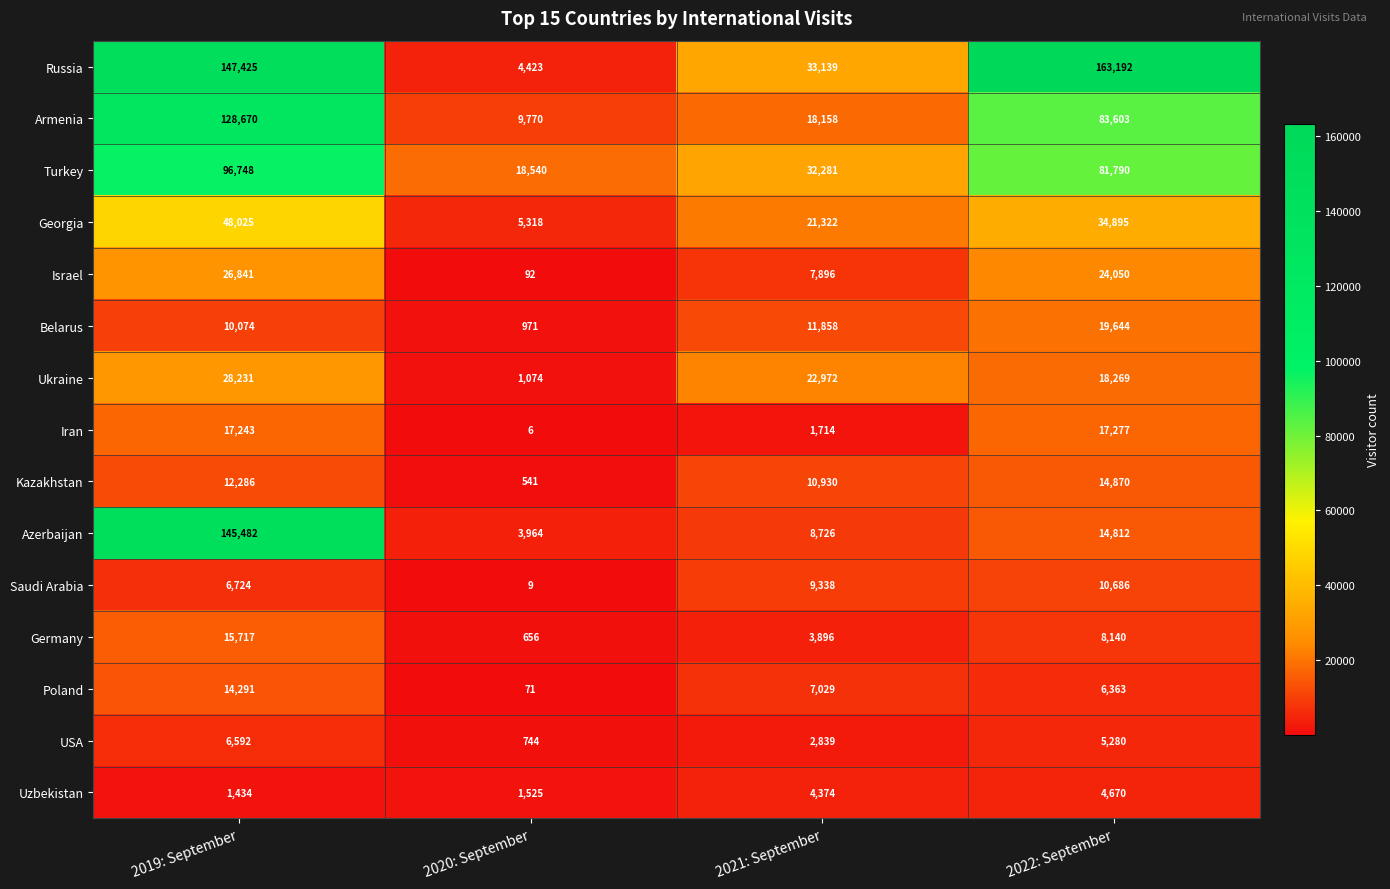

What value does the Saudi Arabia series have at 2022: September, to the nearest 50?

10700